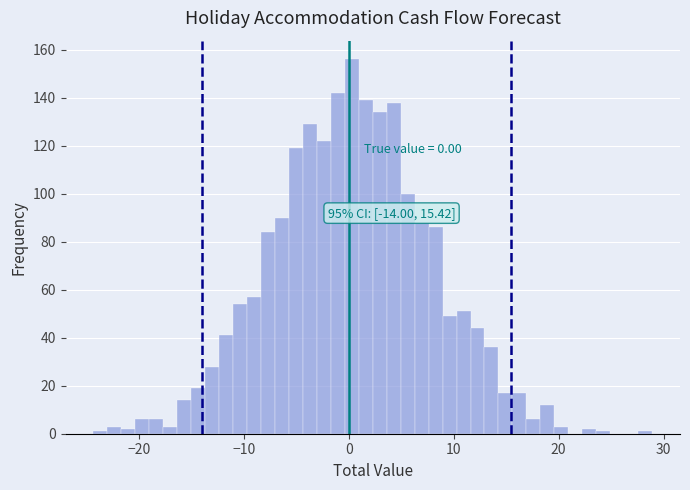

Around what value on the x-axis is the tallest bar? Give the approximate position of its centre, as read against the axis.

0